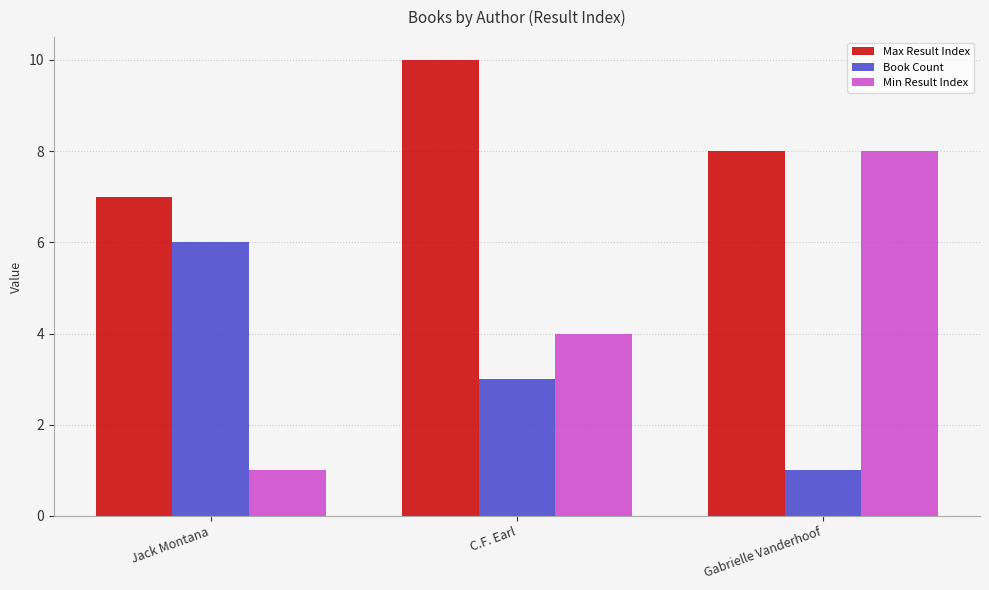

How many categories are shown in the chart?

3